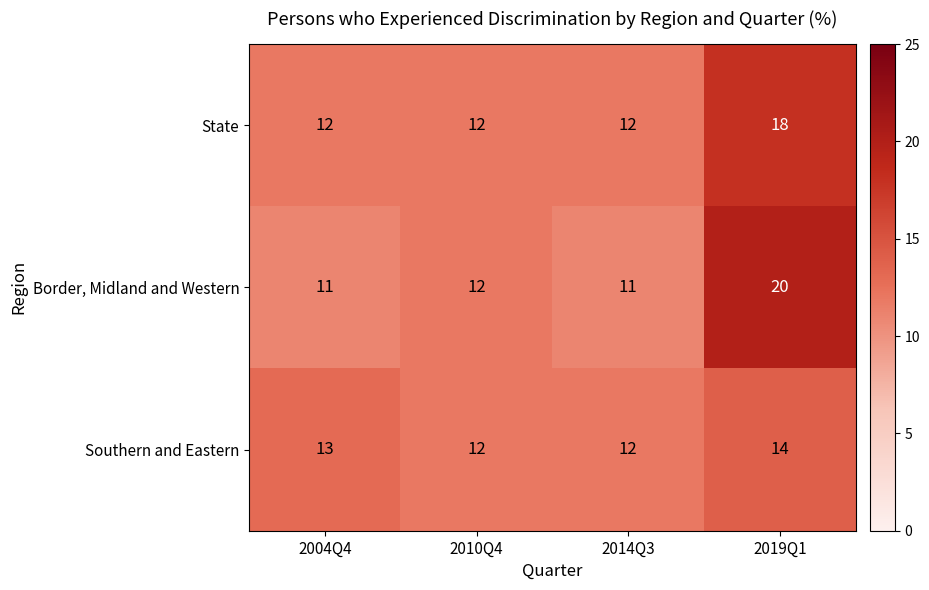

Reading left to right, transcribe all the data shown in this chart.

State: 12	12	12	18
Border, Midland and Western: 11	12	11	20
Southern and Eastern: 13	12	12	14